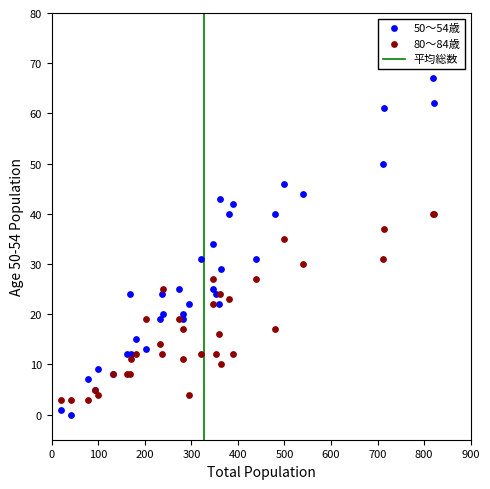

What is the X range (max minus min) for the scatter plot?

802